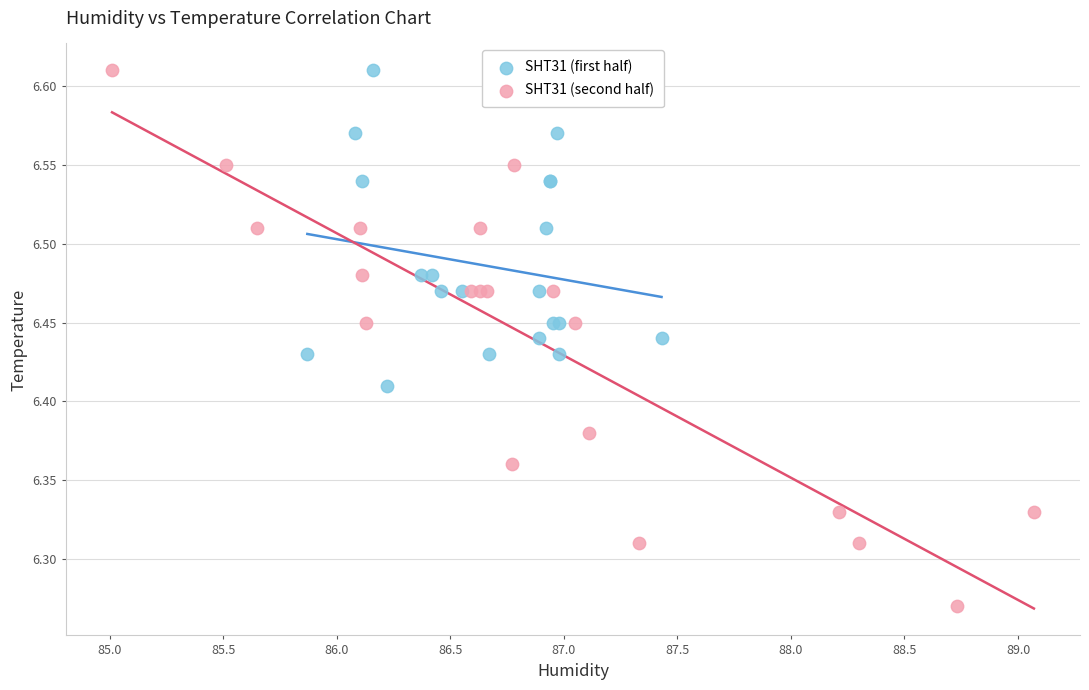

Which series contains the lowest Y value?

SHT31 (second half)